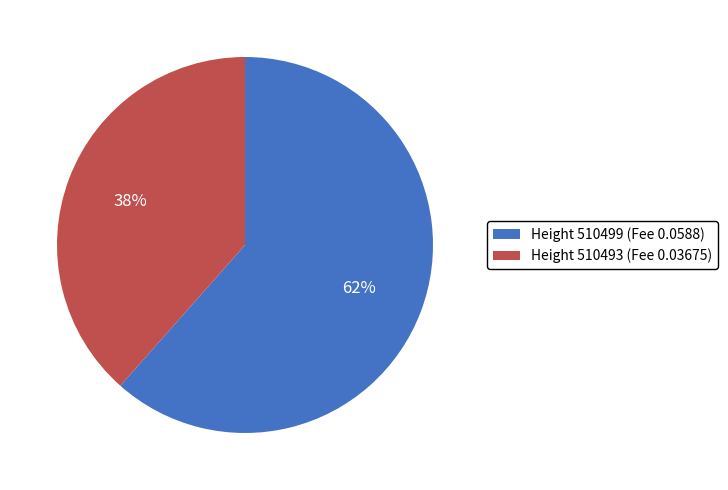

To the nearest percent, what is the combined percentage of Height 510493 (Fee 0.03675) and Height 510499 (Fee 0.0588)?

100%